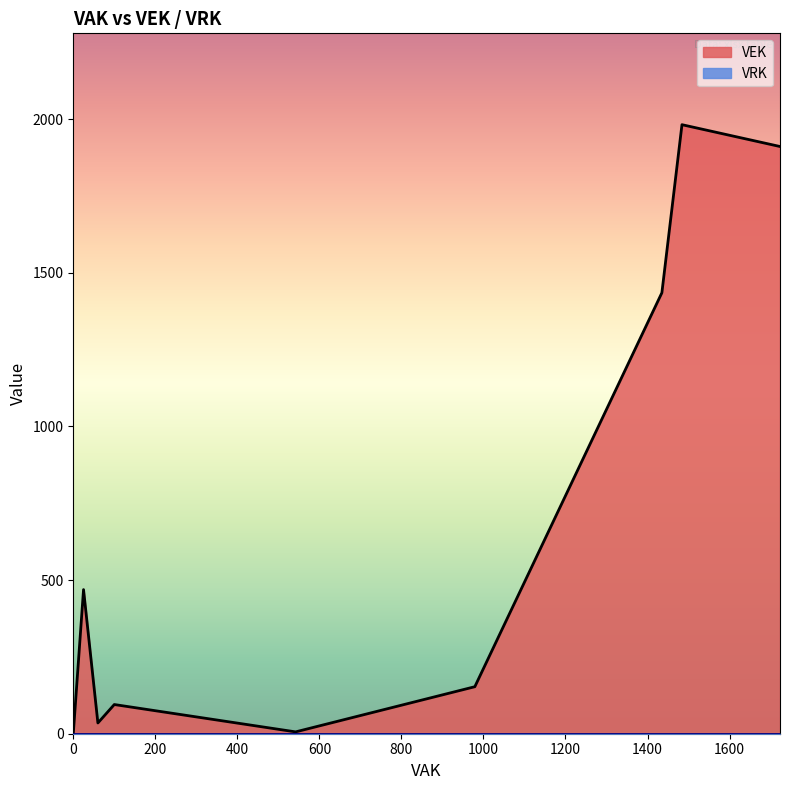

What is the greatest value displayed?

1982